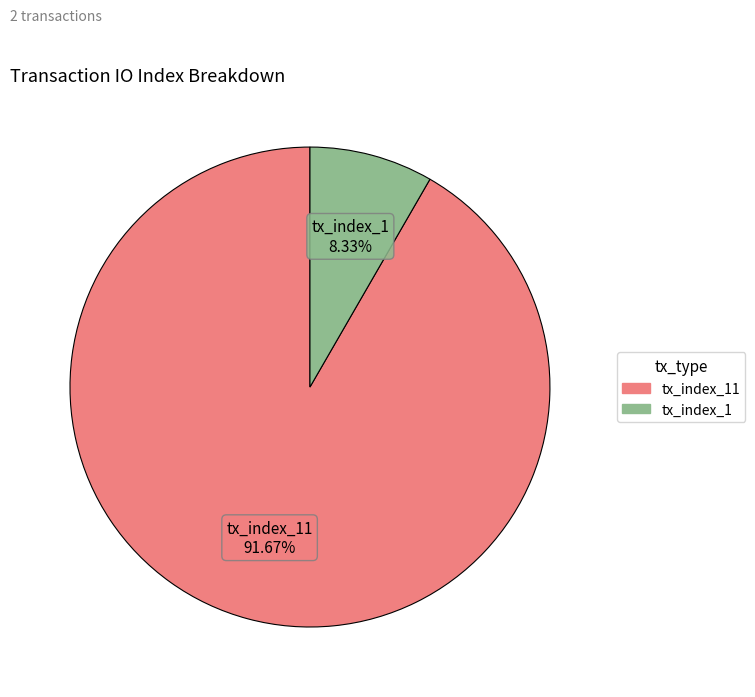

Is there any slice that represents more than half of the pie?

Yes